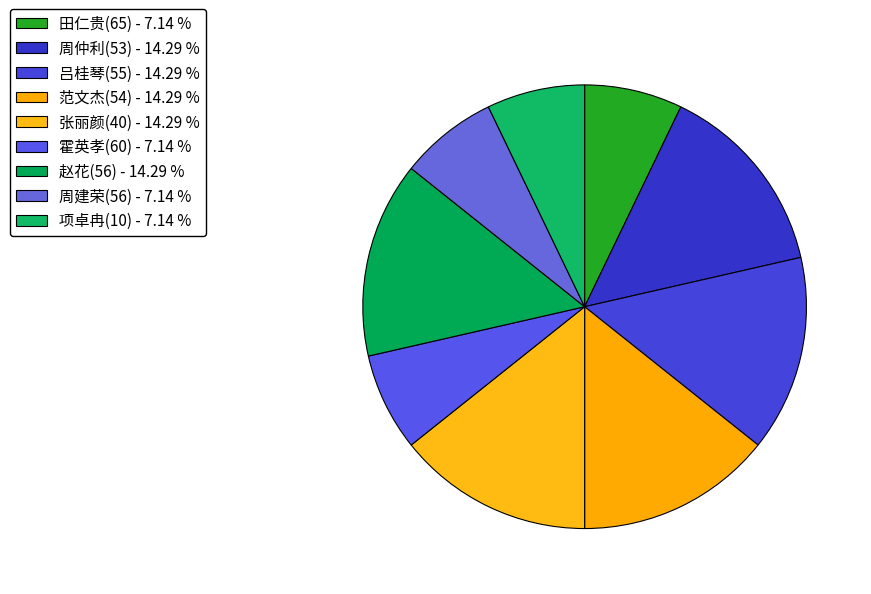

What is the change in value from 周仲利(53) to 霍英孝(60)?

-2070